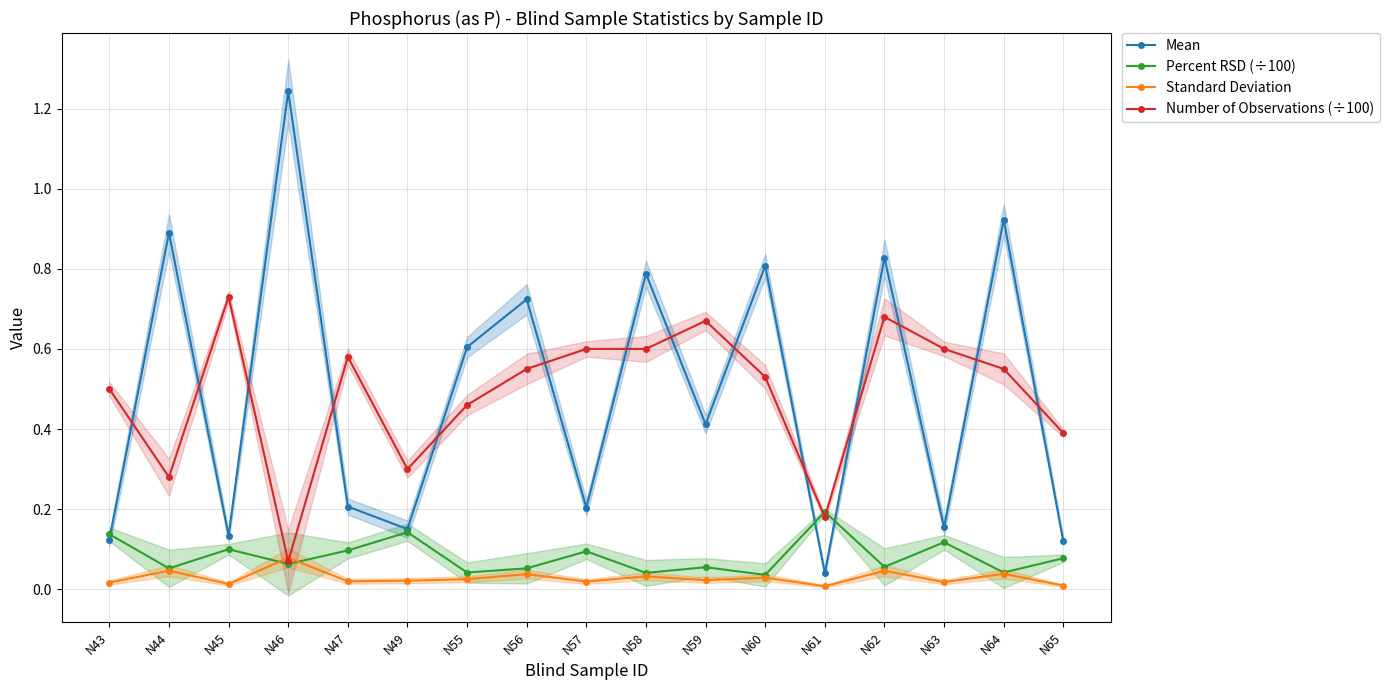

Which series has the largest total across all categories?

Mean